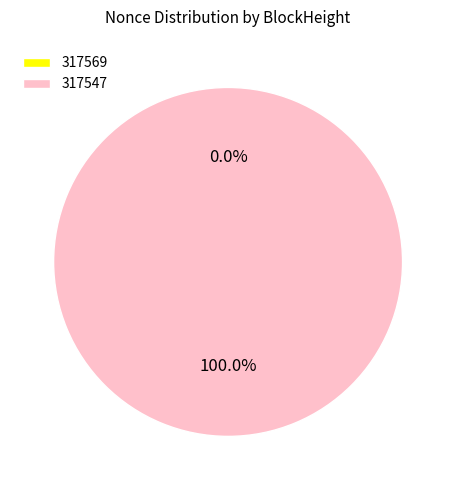

What is the total percentage of 317547 and 317569?

100.0%